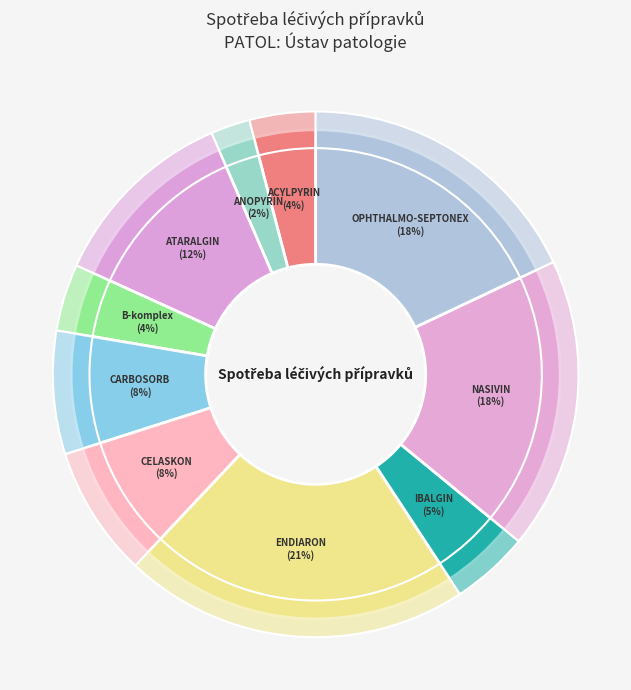

Rank the categories by value from highest to lowest.

ENDIARON, NASIVIN SENSITIVE, OPHTHALMO-SEPTONEX, ATARALGIN, CELASKON 500MG, CARBOSORB, IBALGIN 400, B-komplex forte, ACYLPYRIN, ANOPYRIN 100MG